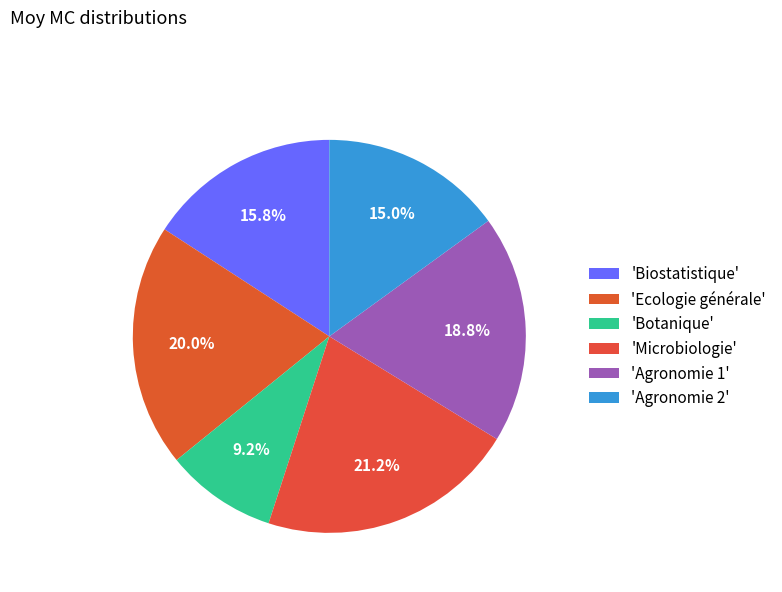

Count the number of slices in the pie.

6